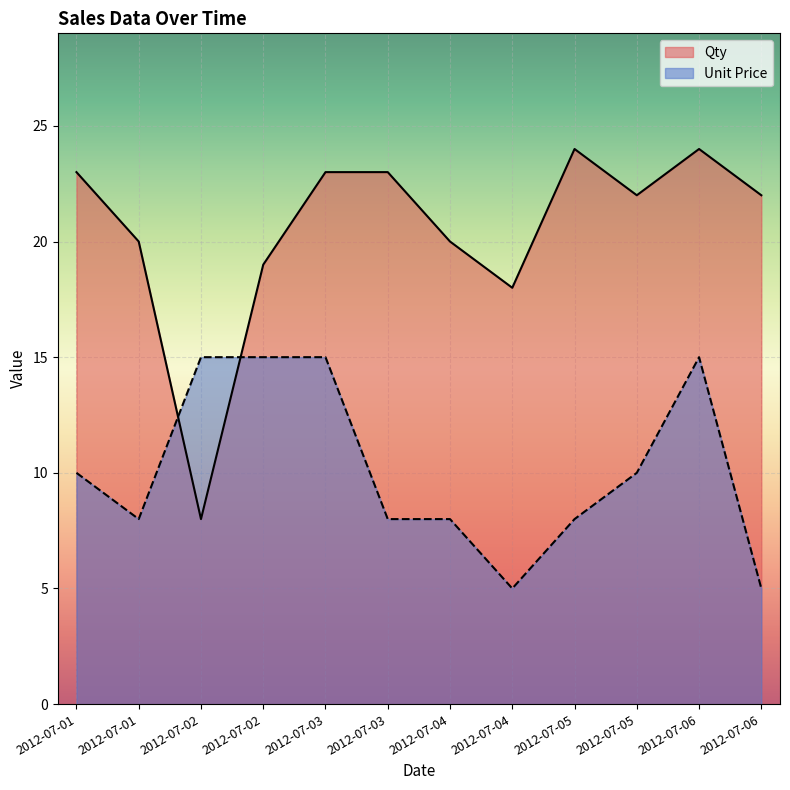

The Qty series shows 22 at 2012-07-06. True or false?

True